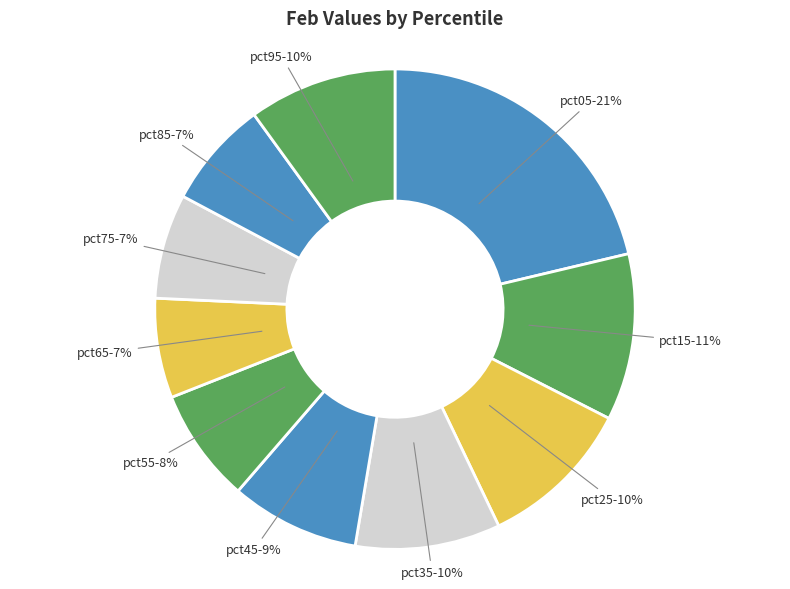

Does pct95 account for over 50% of the chart?

No